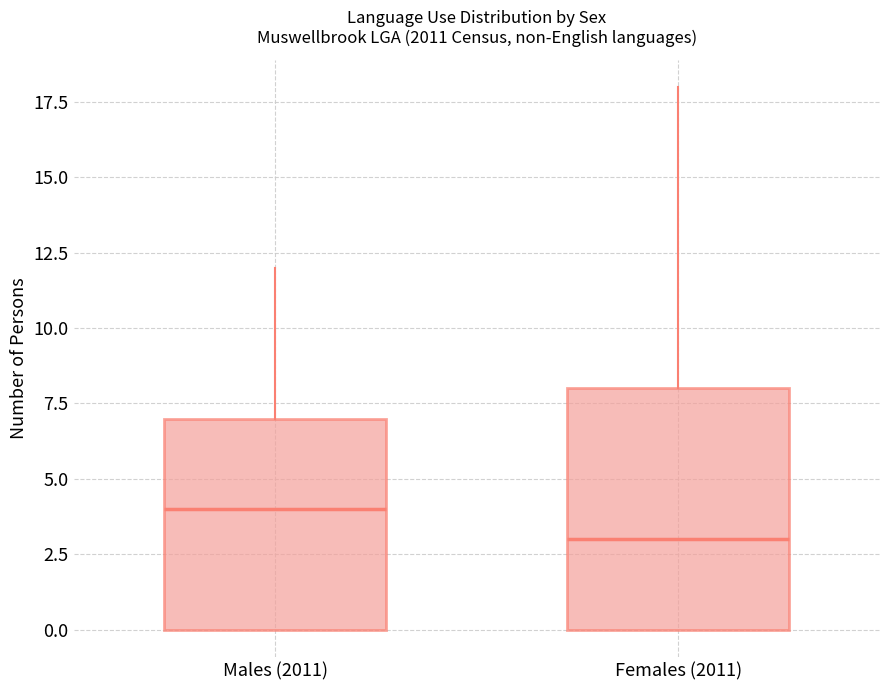

Reading left to right, transcribe this box plot: for each box, give where its median line is, the range the box spans, and where its two whiskers end, as read against the y-axis. The values are not printed on the chart, so give them approximately, as read against the axis.

Males (2011): median 4, box 0 to 7, whiskers 0 to 12
Females (2011): median 3, box 0 to 8, whiskers 0 to 18